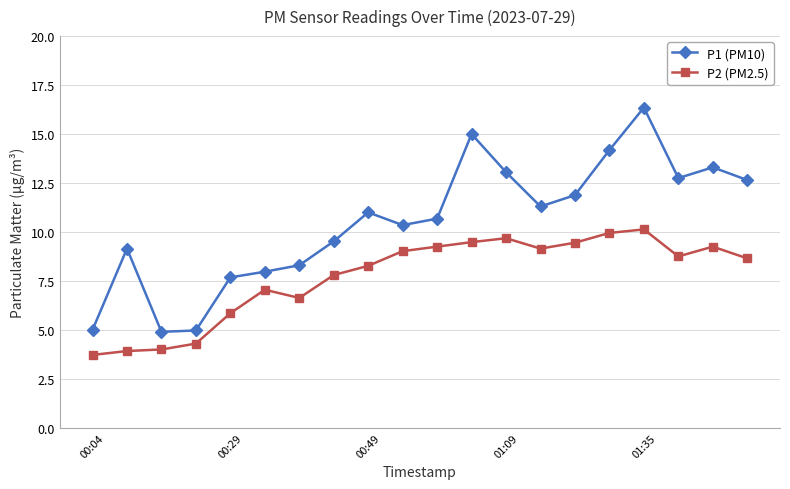

Does the chart have visible grid lines?

Yes